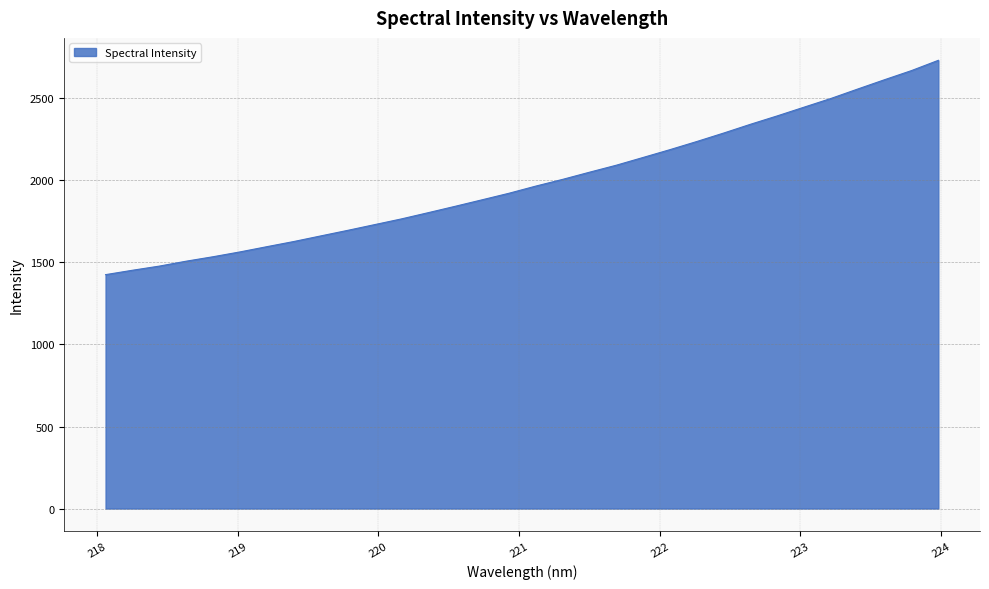

What is the greatest value displayed?

2732.6